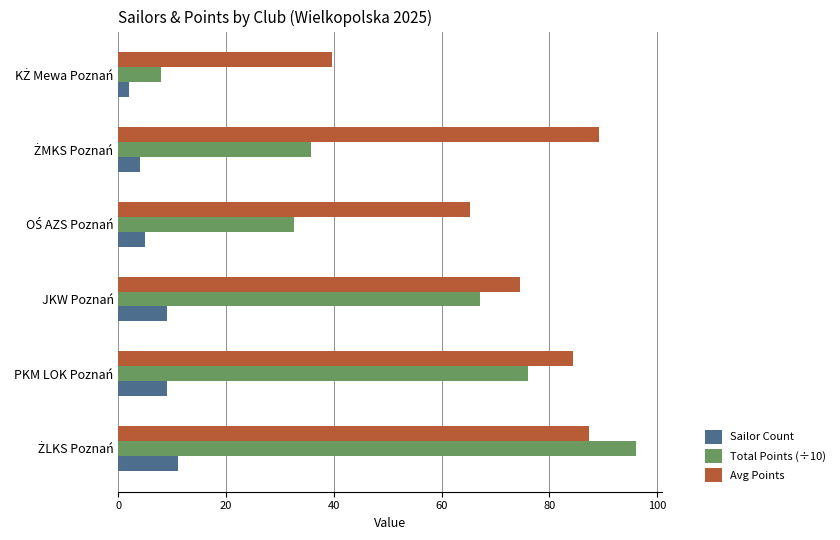

Count the number of data series in this chart.

3